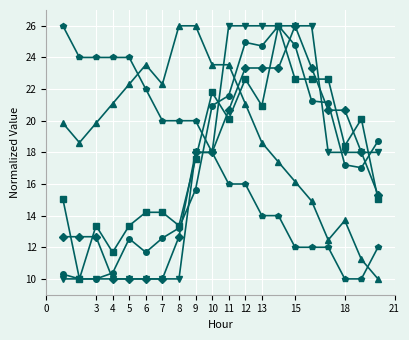

What is the maximum value shown in the chart?

26.0